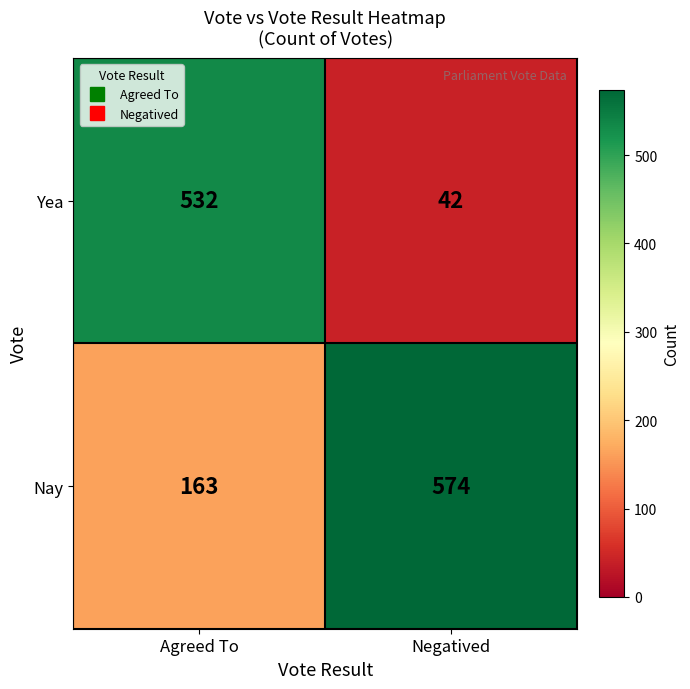

At which category is the sum across all series the highest?

Agreed To